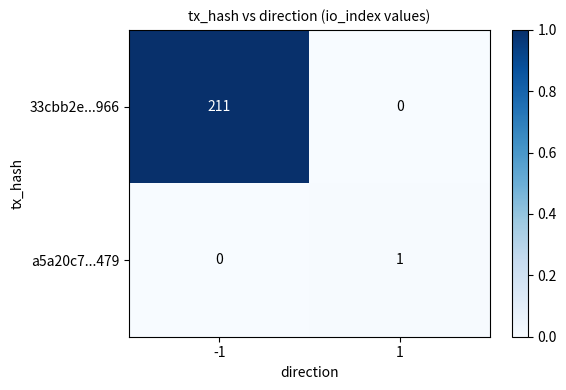

At -1, list the series in order from largest to smallest.

33cbb2e...966, a5a20c7...479